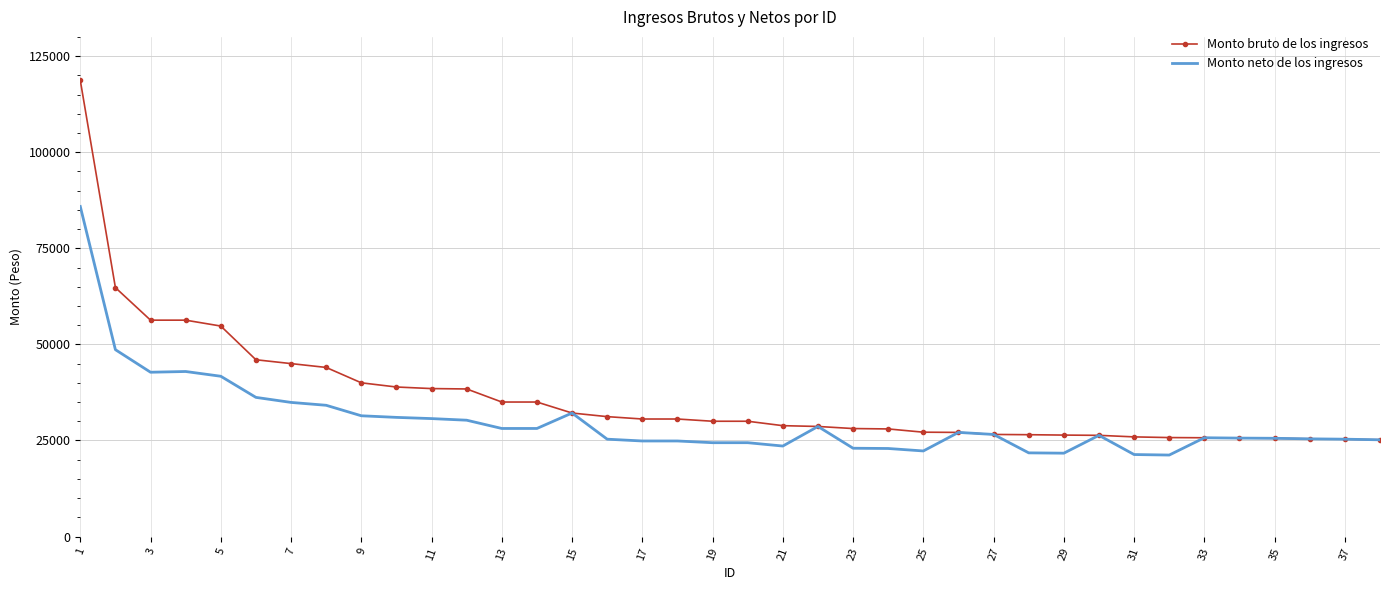

What is the lowest value of the Monto bruto de los ingresos series?

25173.6